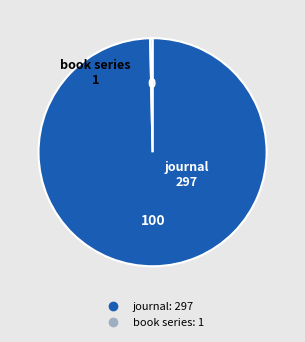

Do journal and book series together represent more than half of the pie?

Yes